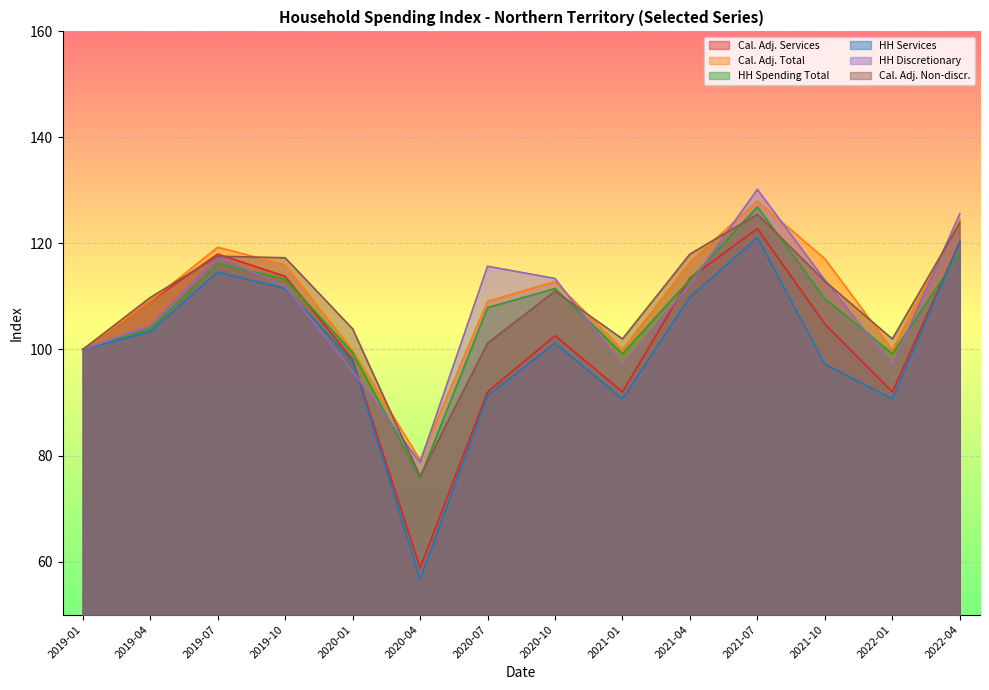

What position from the right is 2020-04?

9